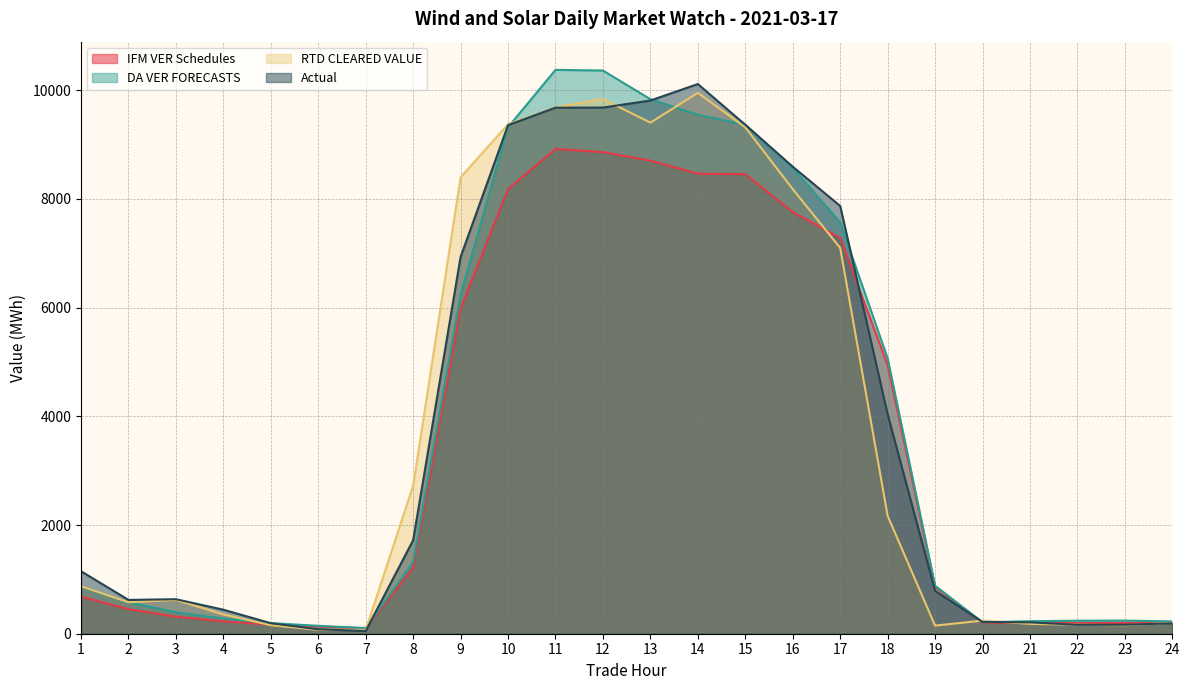

Read the Actual value at 5.

193.3